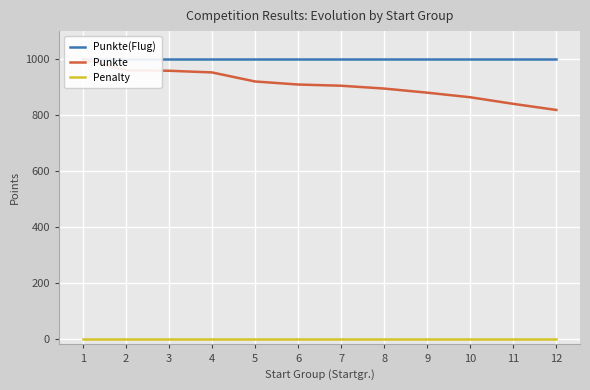

What is the spread (max minus min) of values at 10?

1000.0